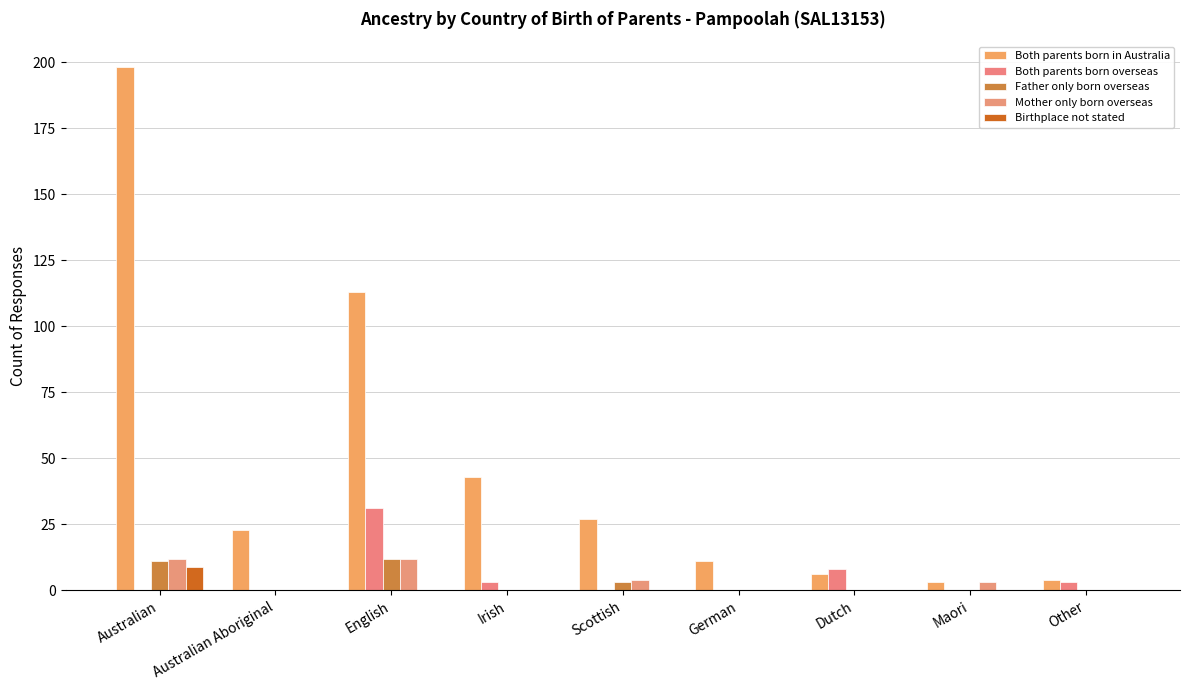

What is the maximum value for Both parents born in Australia?

198